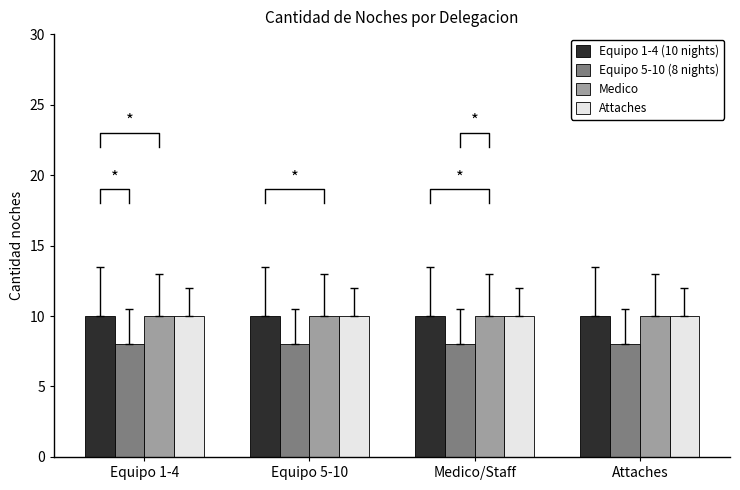

Which category has the highest value in the Equipo 5-10 (8 nights) series?

Equipo 1-4